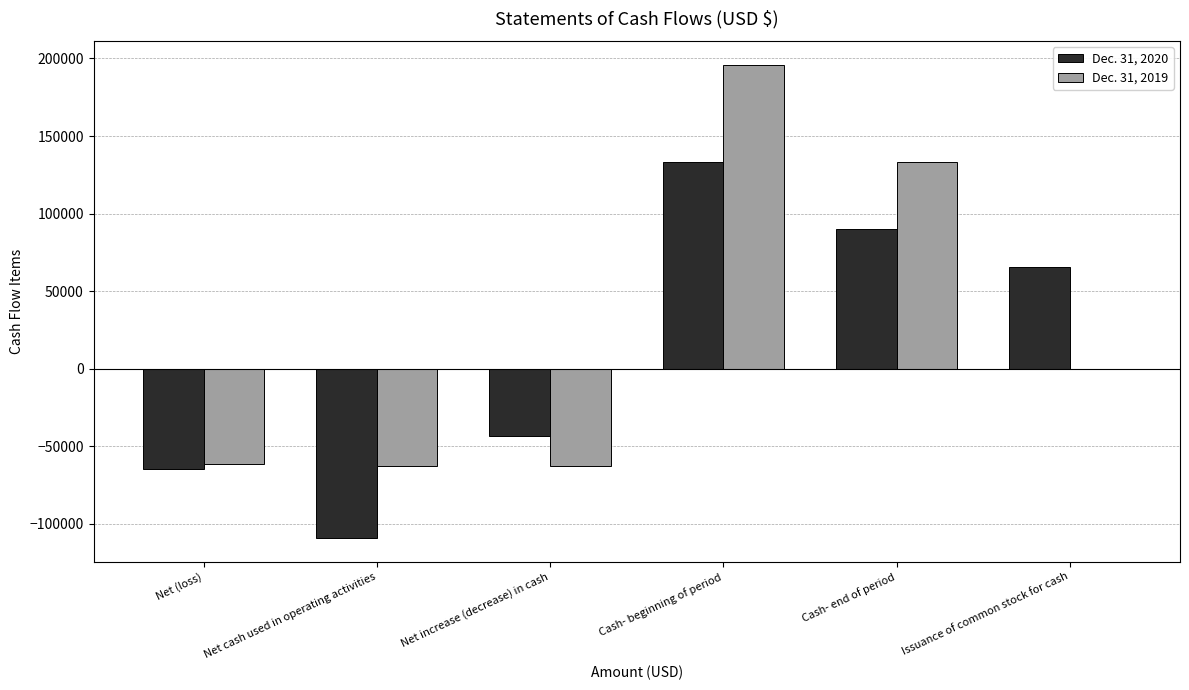

Count the number of data series in this chart.

2